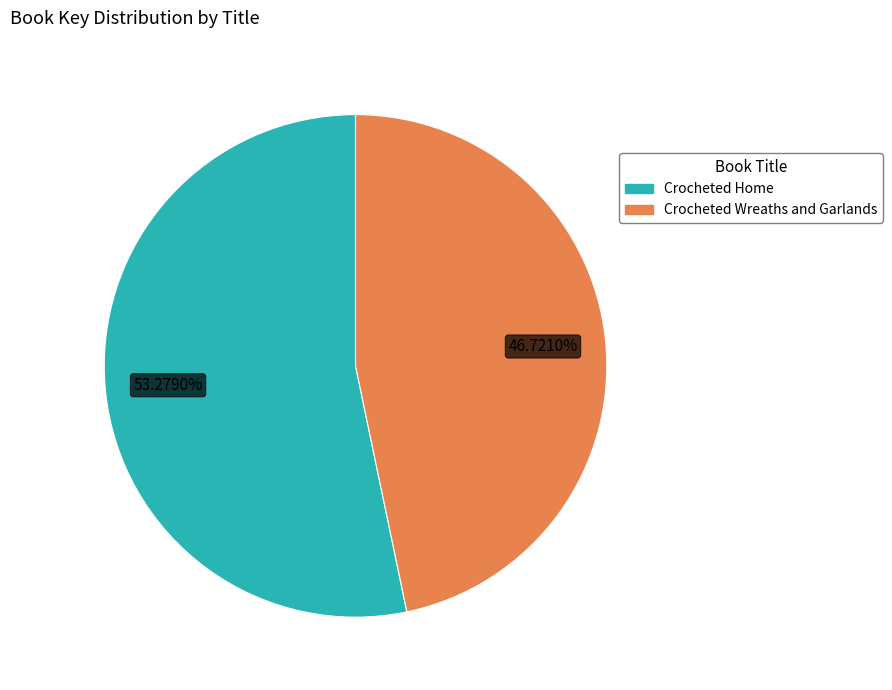

Between Crocheted Home and Crocheted Wreaths and Garlands, which is larger?

Crocheted Home